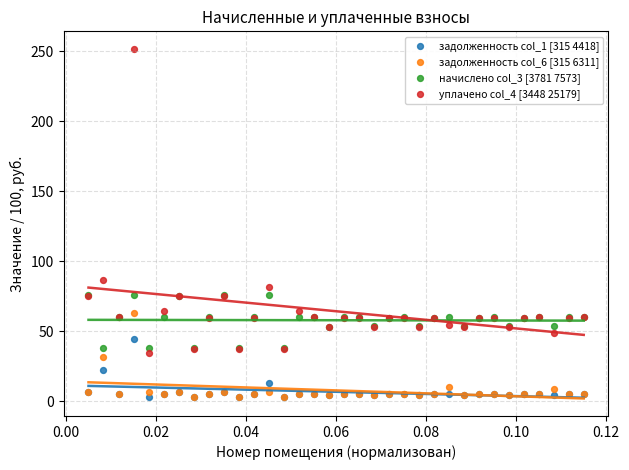

Which series has the widest spread of Y values?

уплачено col_4 [3448 25179]